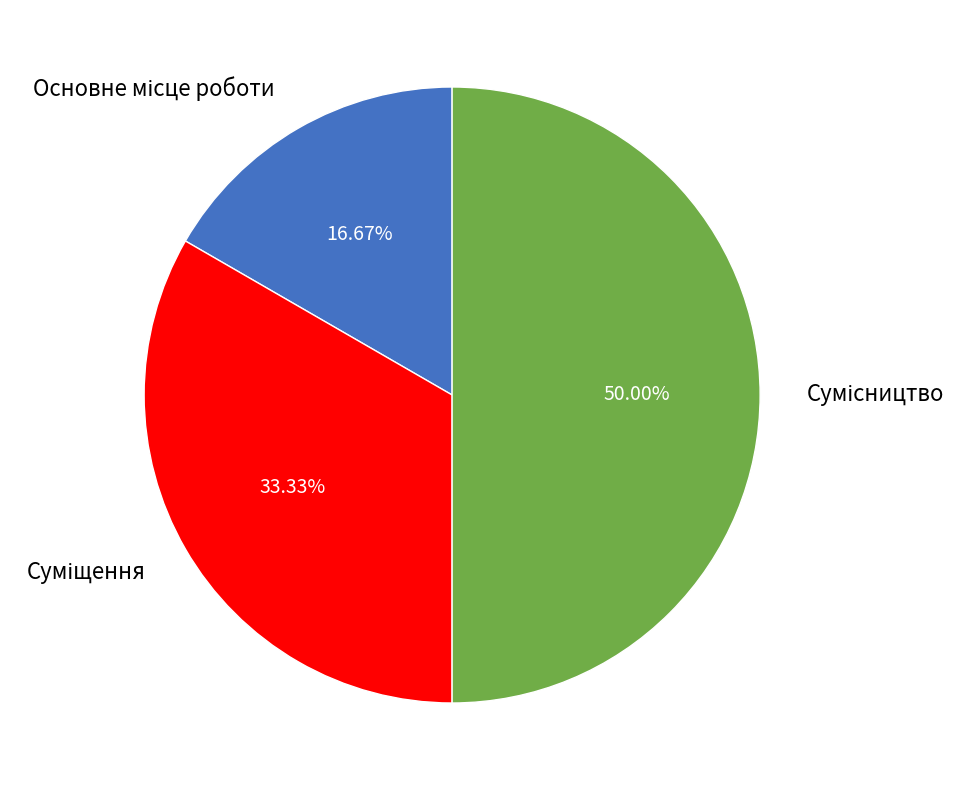

Is there any slice that represents more than half of the pie?

No